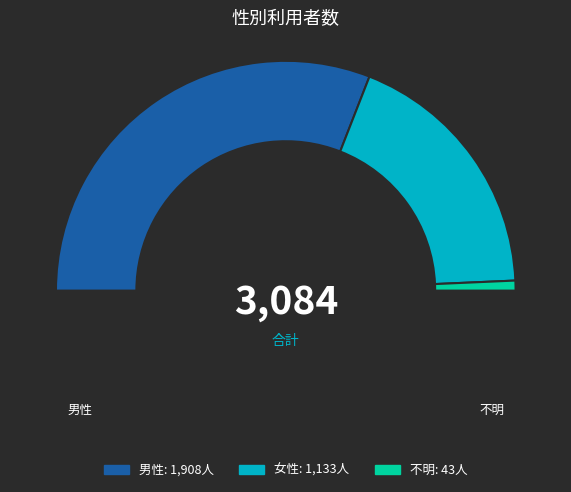

The 男性 slice represents 49% of the pie. True or false?

False